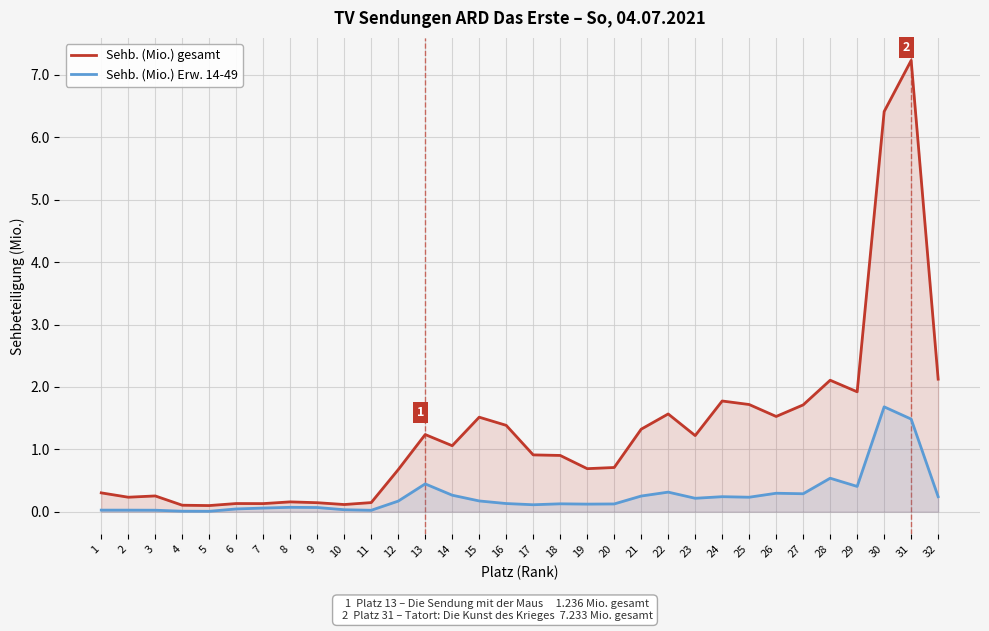

Which series has the widest spread of values?

Sehb. (Mio.) gesamt